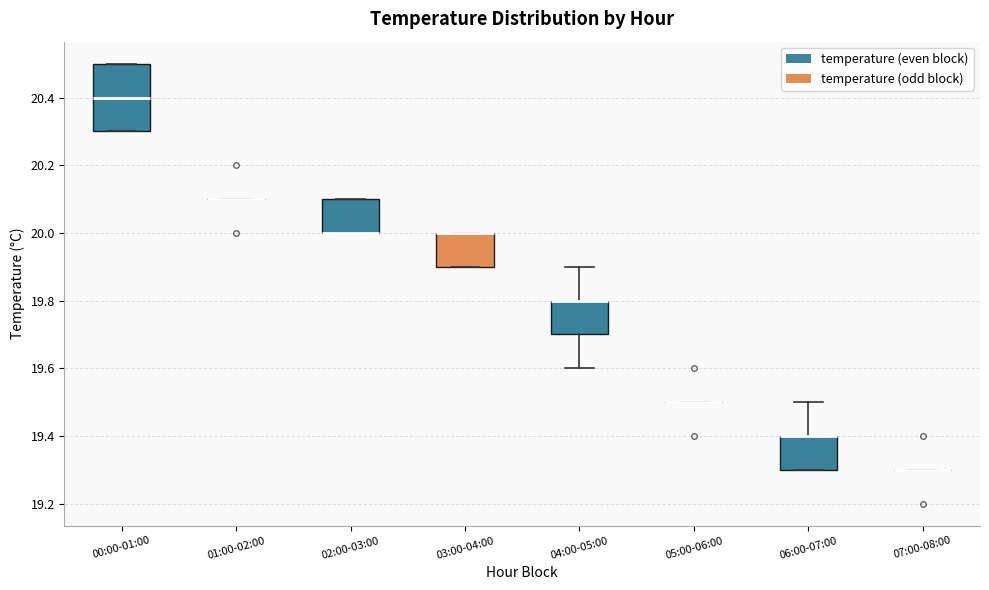

Comparing the boxes themselves (not the whiskers), which one is the tallest?

00:00-01:00